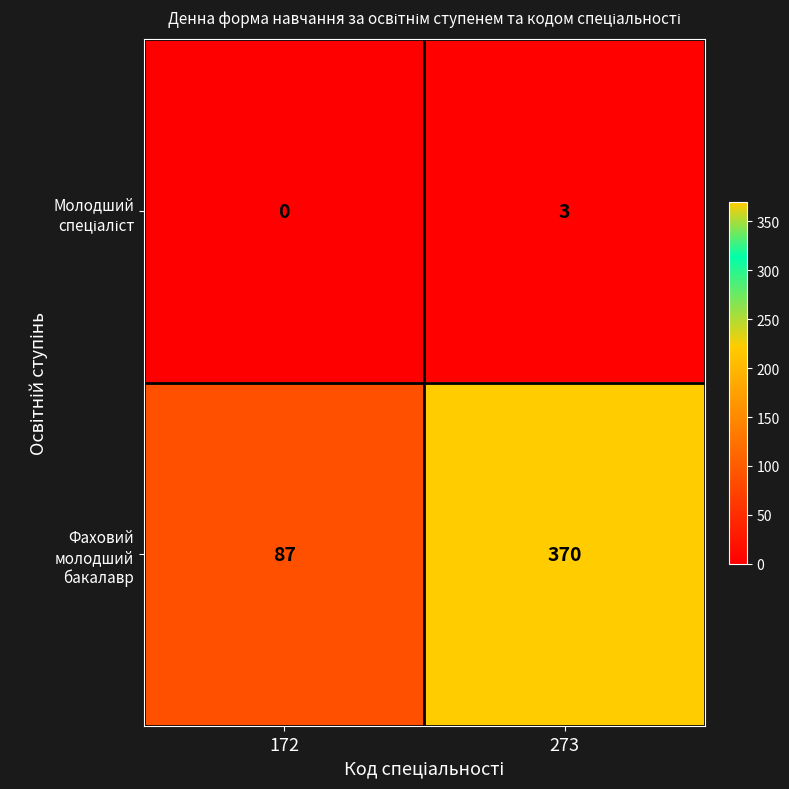

At which label is Фаховий молодший бакалавр closest to 228?

172